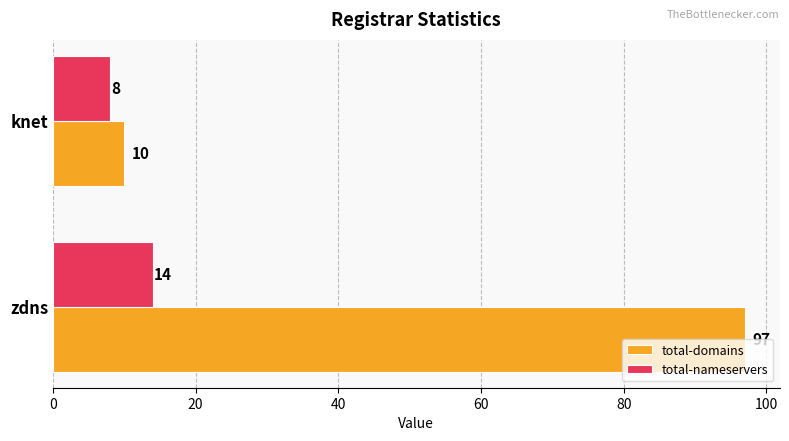

The total-domains series shows 10 at knet. True or false?

True